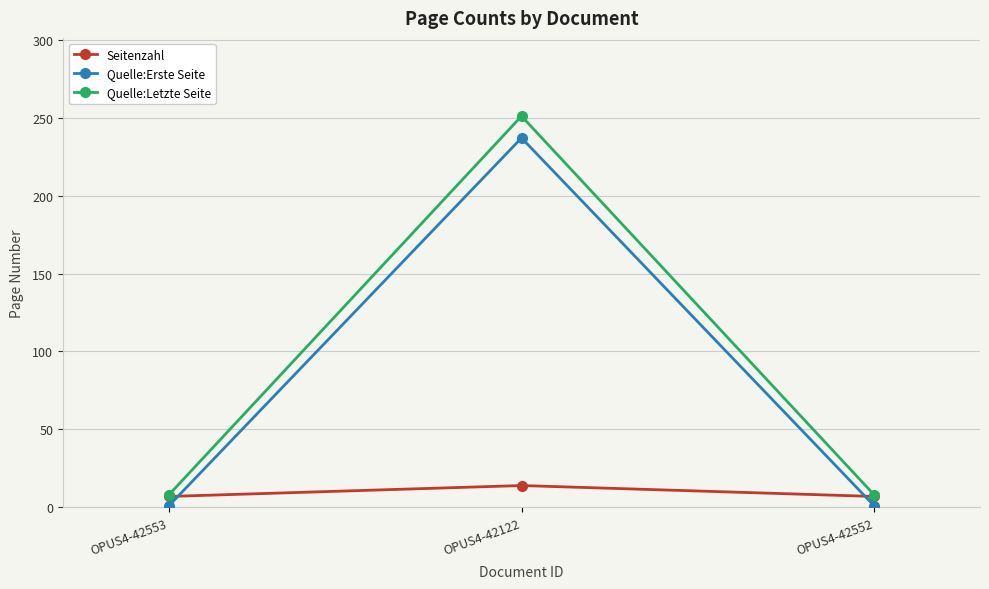

At how many categories does at least one series exceed 95?

1